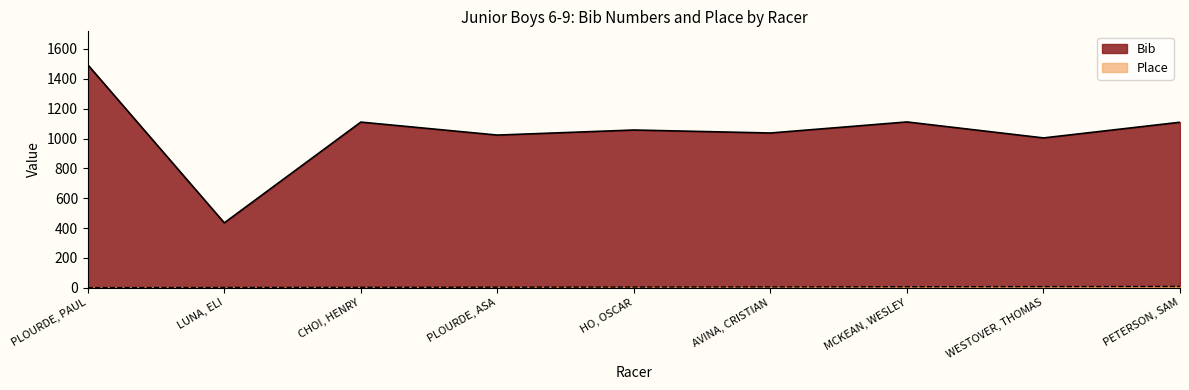

Is it true that Place equals 16 at PETERSON, SAM?

False